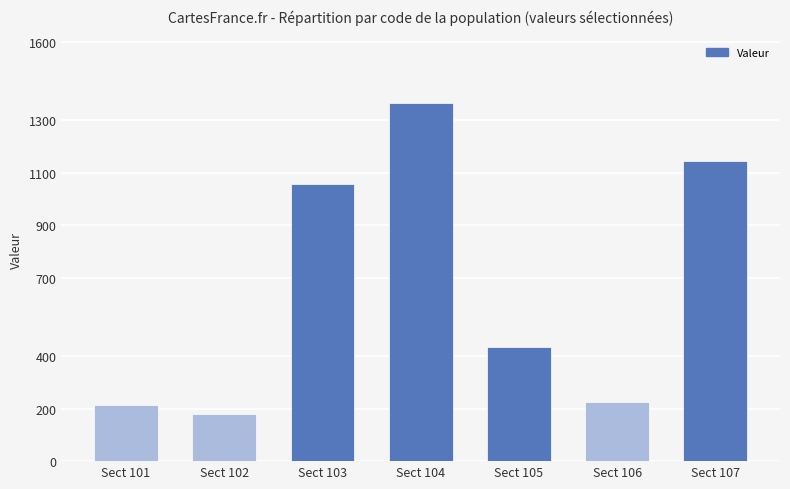

What is the value of the 3rd bar from the left?

1057